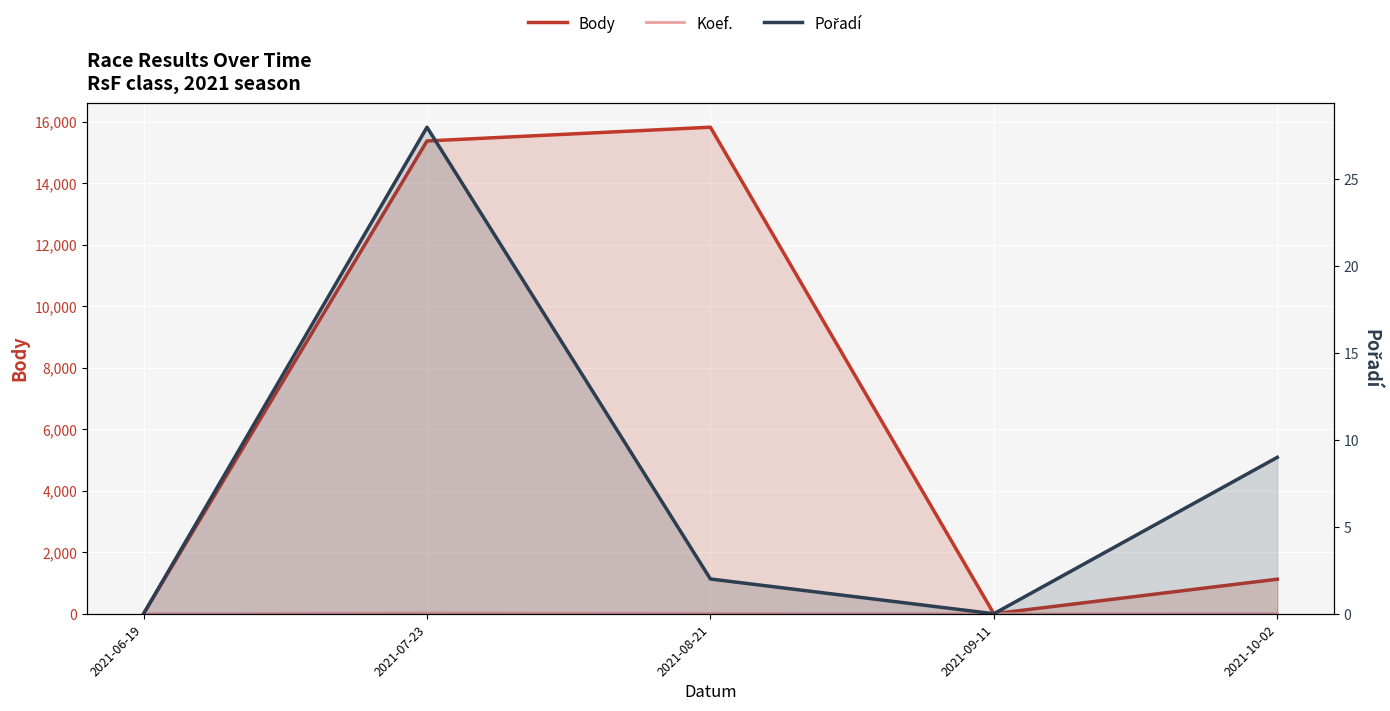

Between 2021-08-21 and 2021-09-11, which is larger?

2021-08-21